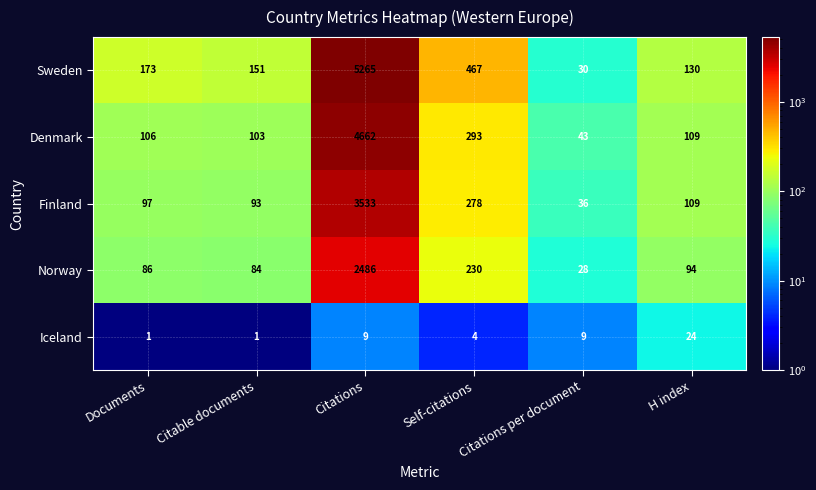

Which series has the largest range (max minus min)?

Sweden